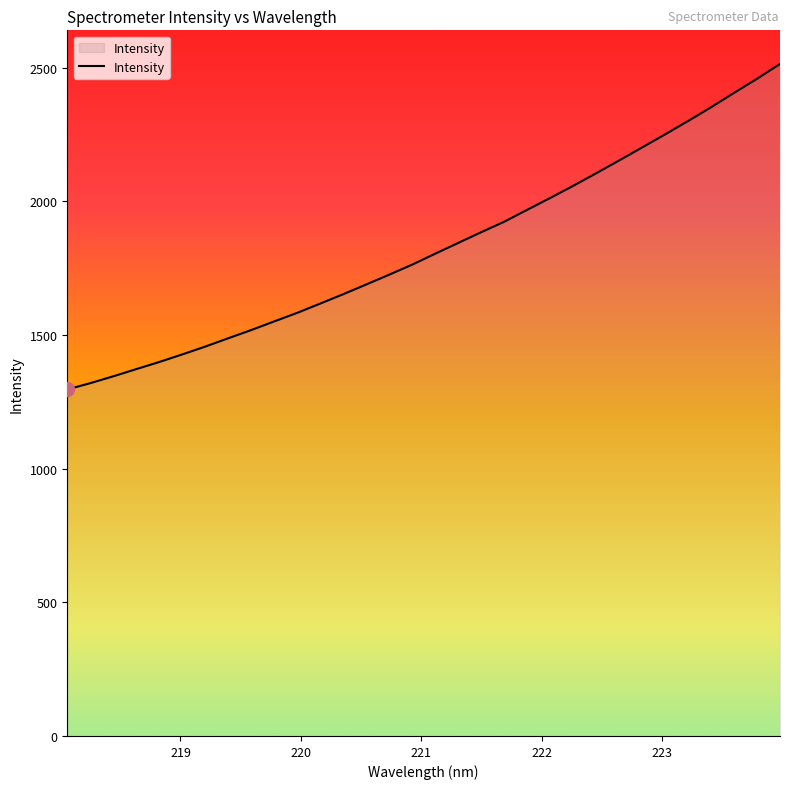

What is the difference between the maximum and minimum values?

1217.8